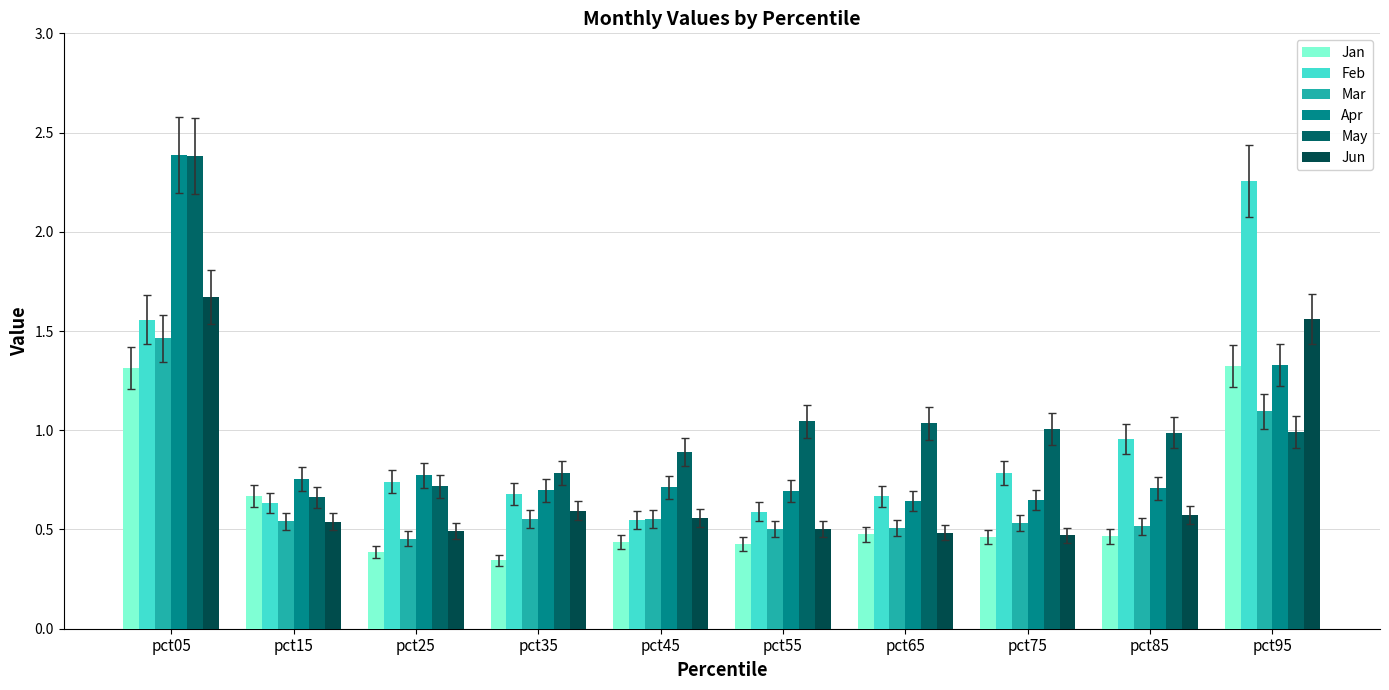

What value does the Apr series have at pct25?

0.8